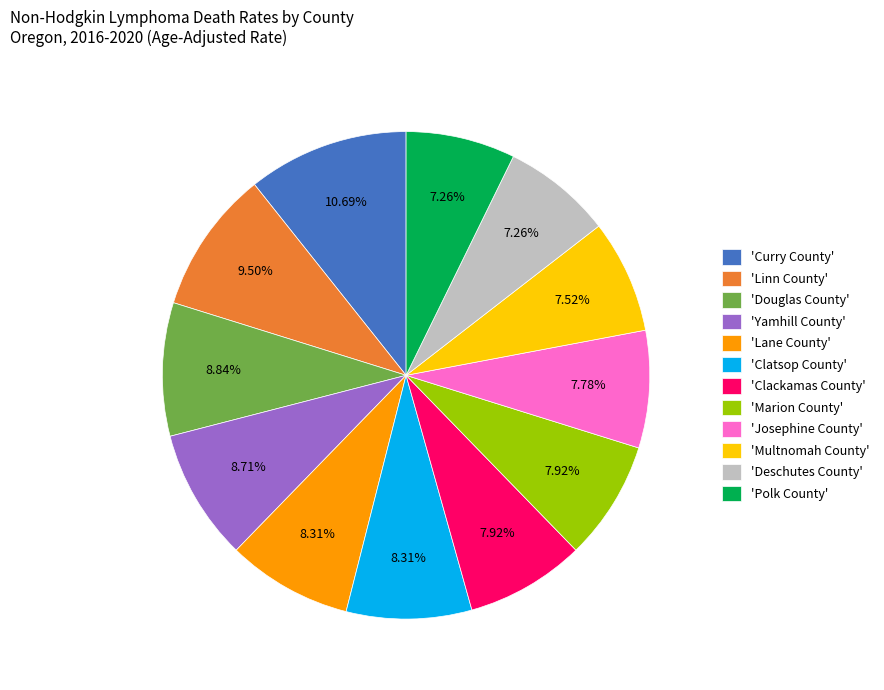

To the nearest percent, what is the difference between the largest and smallest slice percentages?

3%